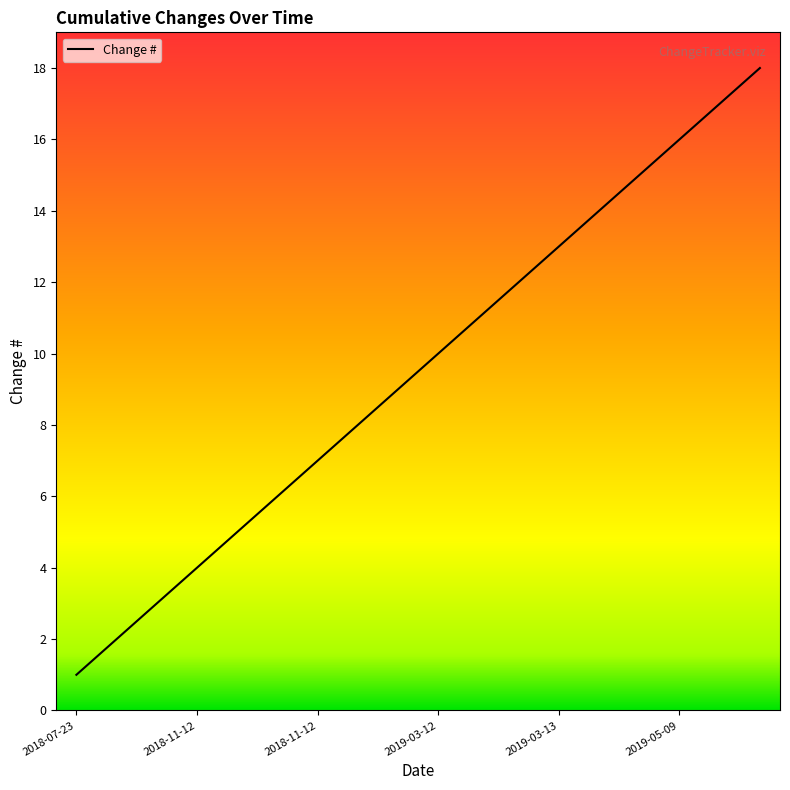

What is the maximum value shown in the chart?

18